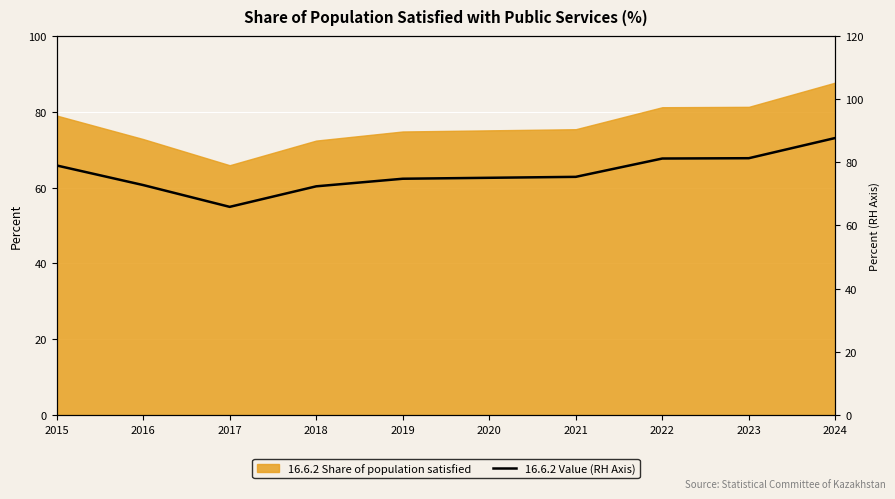

What is the change in value from 2020 to 2023?

+6.2